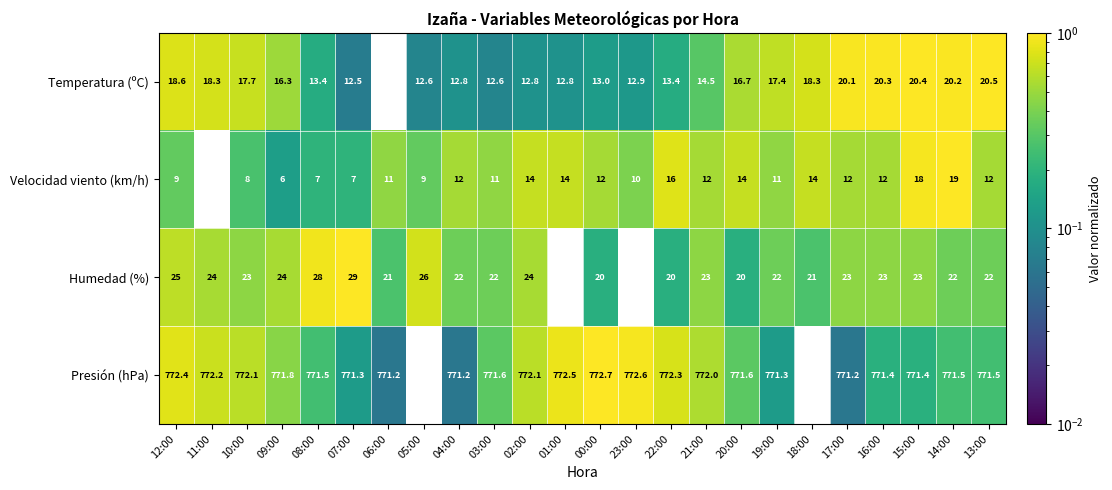

At which category is the sum across all series the highest?

15:00